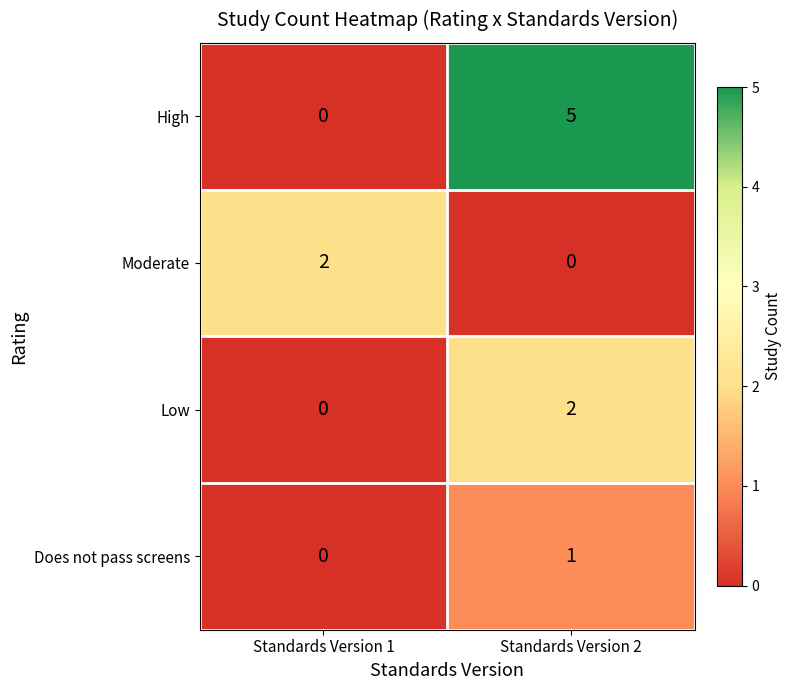

The value of Does not pass screens at Standards Version 2 is 1. True or false?

True